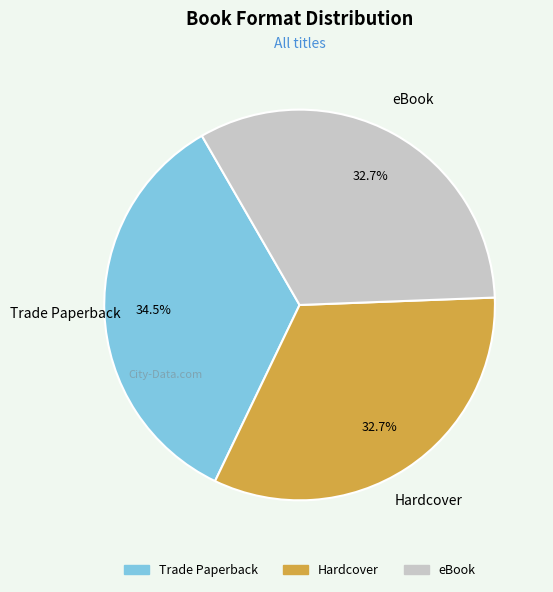

Which category has the biggest portion of the pie?

Trade Paperback